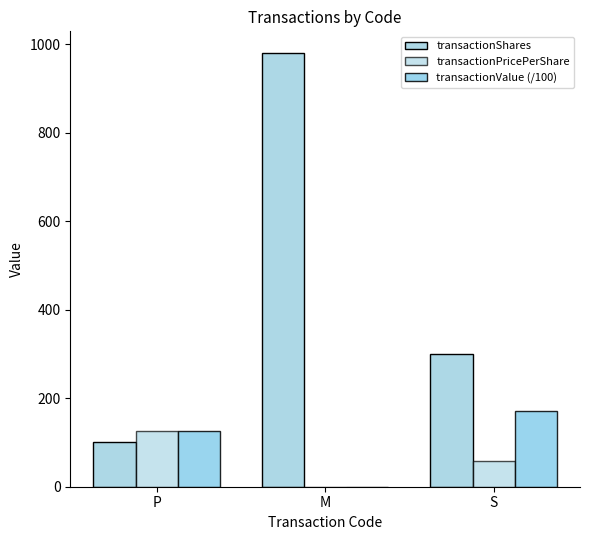

What is the difference between the highest and lowest values at P?

25.8